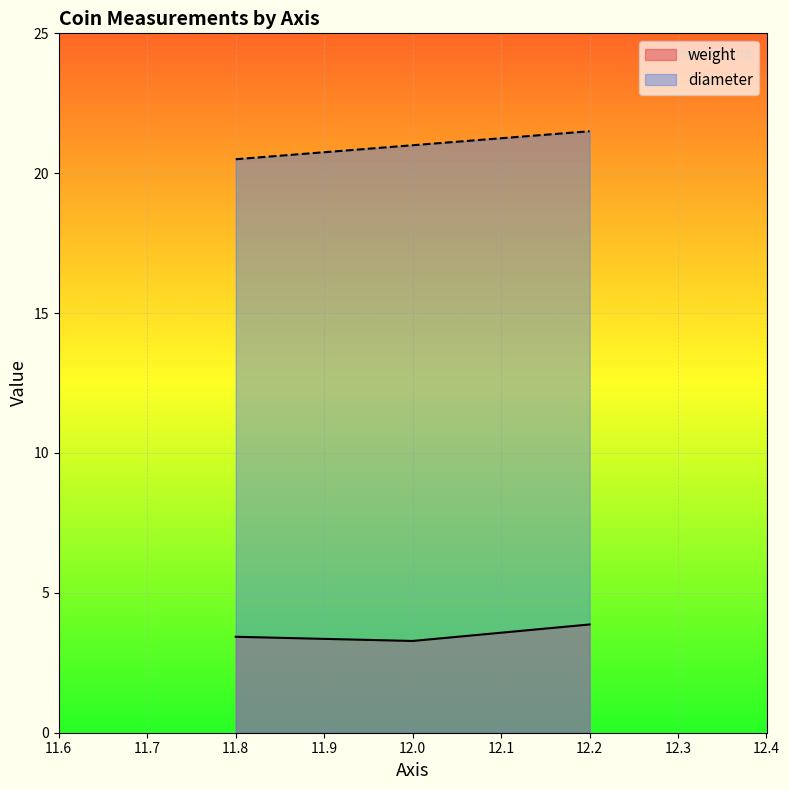

How many lines are shown in the chart?

2